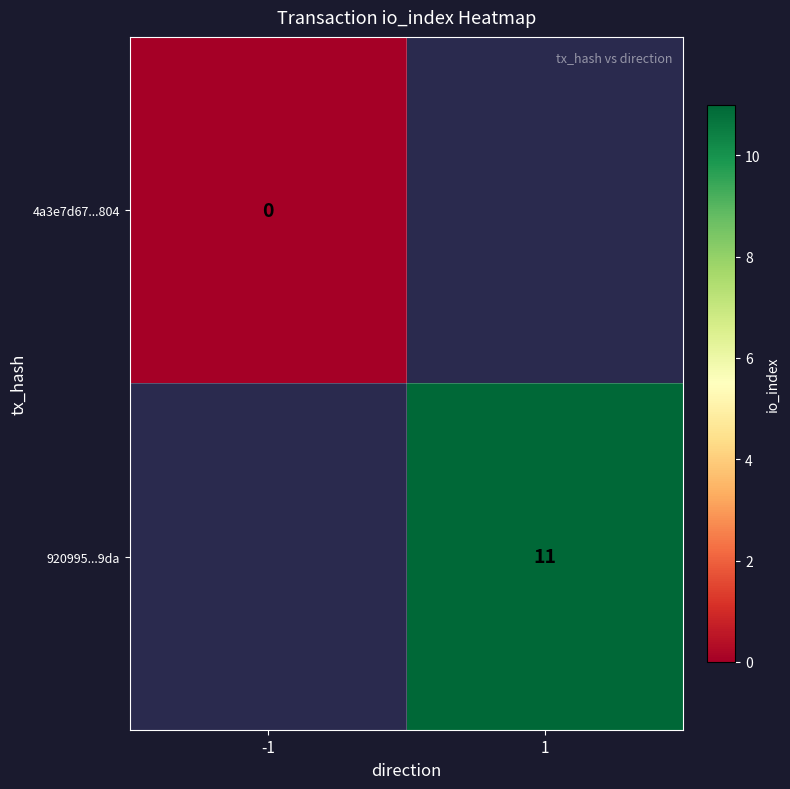

The value of 920995...9da at 1 is 17. True or false?

False